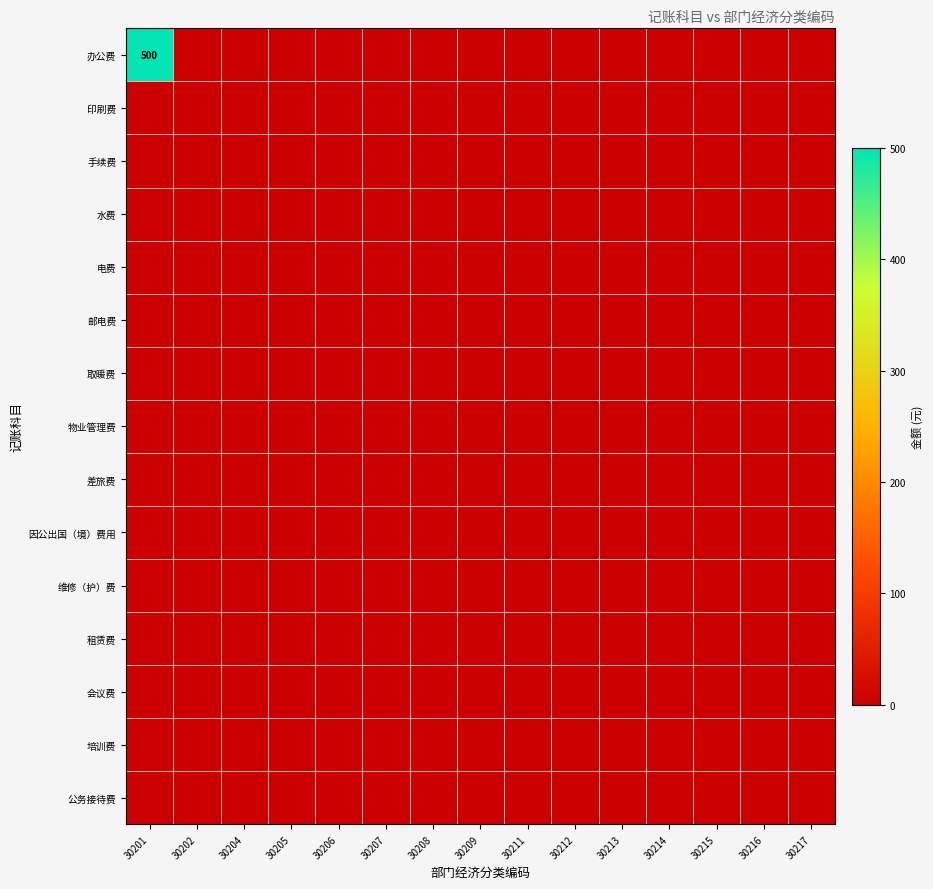

What is the total value across all series at 30201?

500